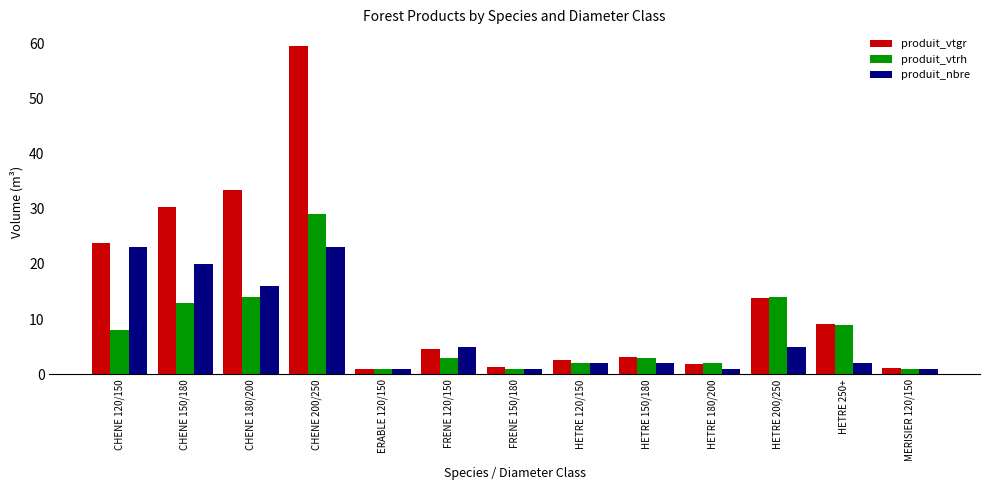

Is it true that produit_nbre equals 1.0 at ERABLE 120/150?

True